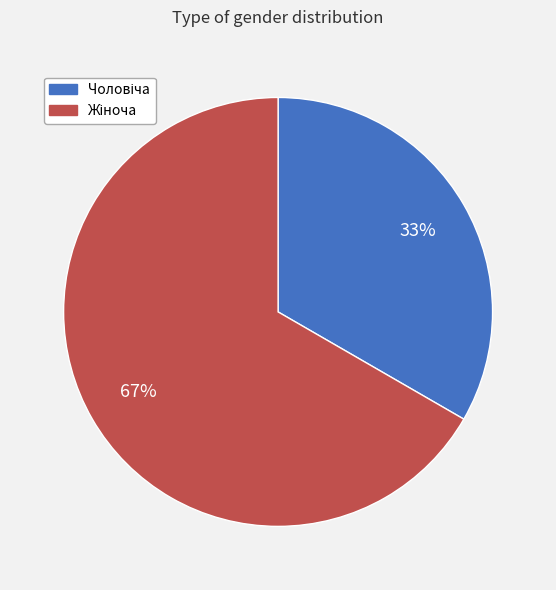

To the nearest percent, what is the average slice percentage?

50%